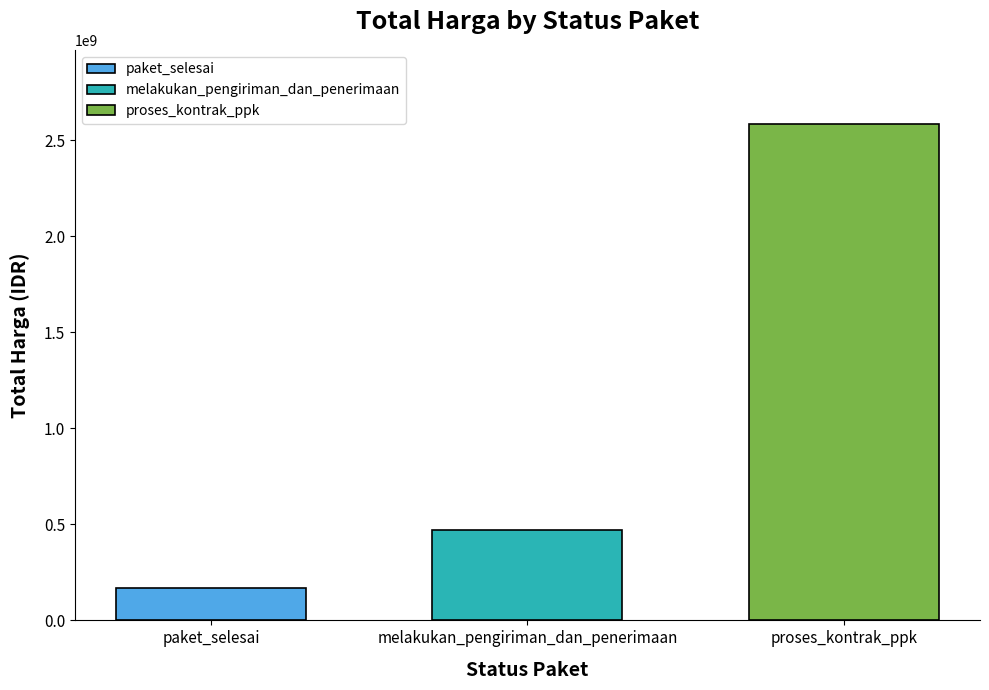

Reading left to right, transcribe all the data shown in this chart.

168730000	471575000	2583802500